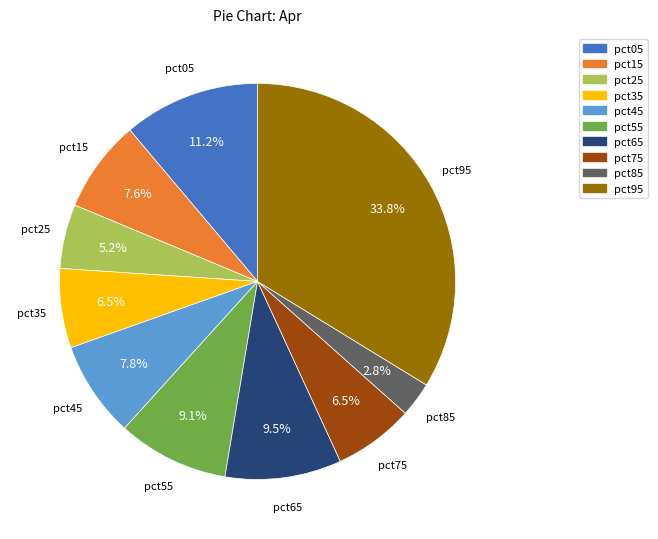

Count the number of slices in the pie.

10